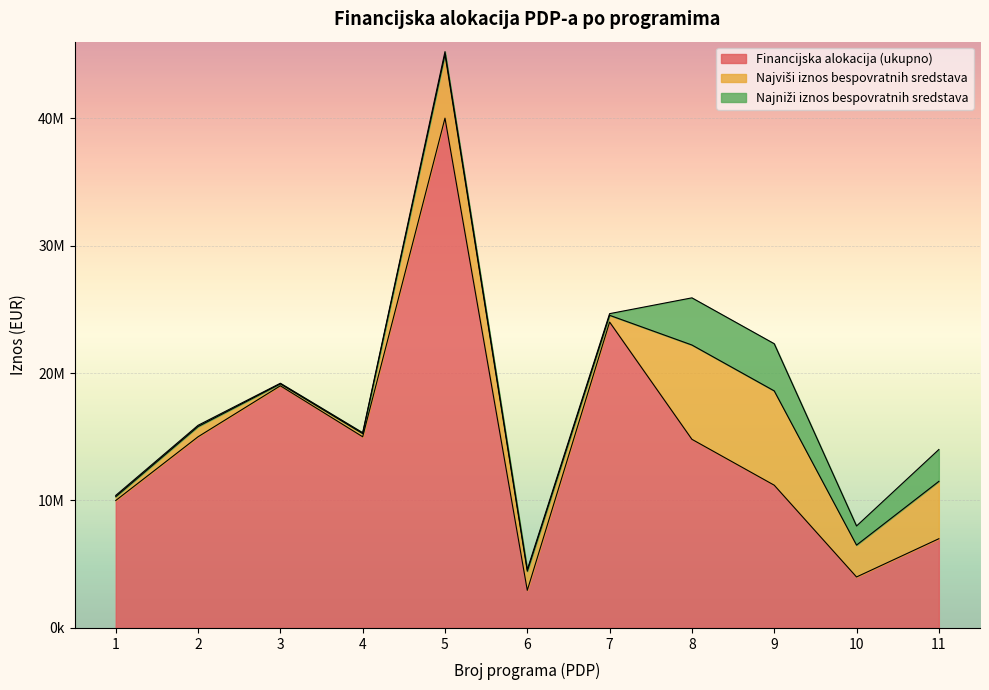

What is the total value across all series at 1?

10400000